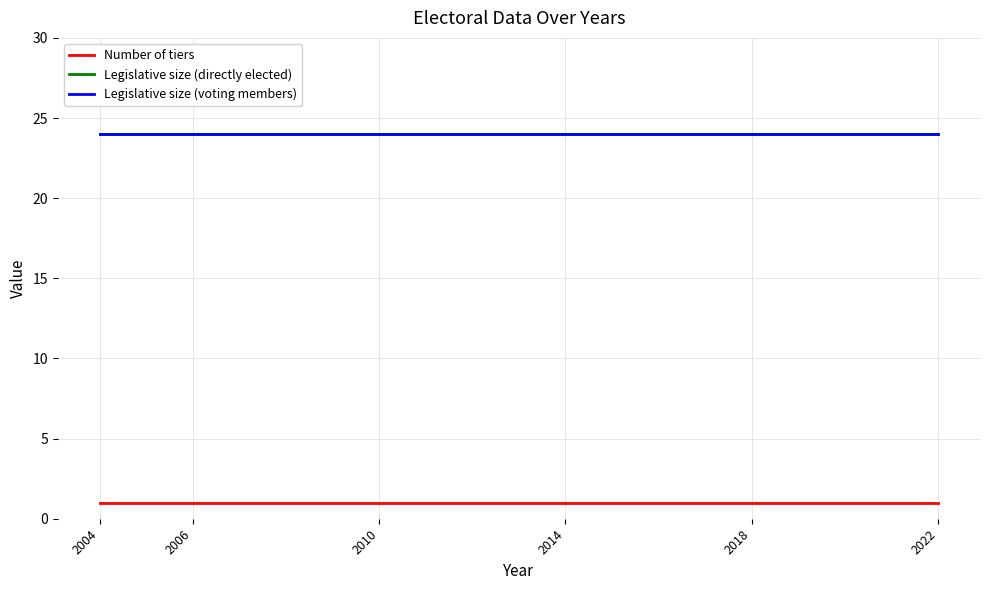

At which label does Number of tiers reach its minimum?

2004